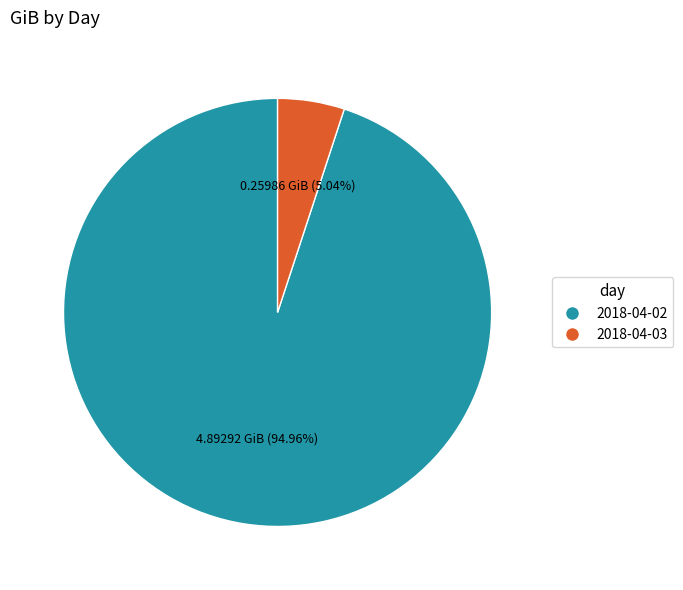

Is the sum of 2018-04-02 and 2018-04-03 greater than half?

Yes